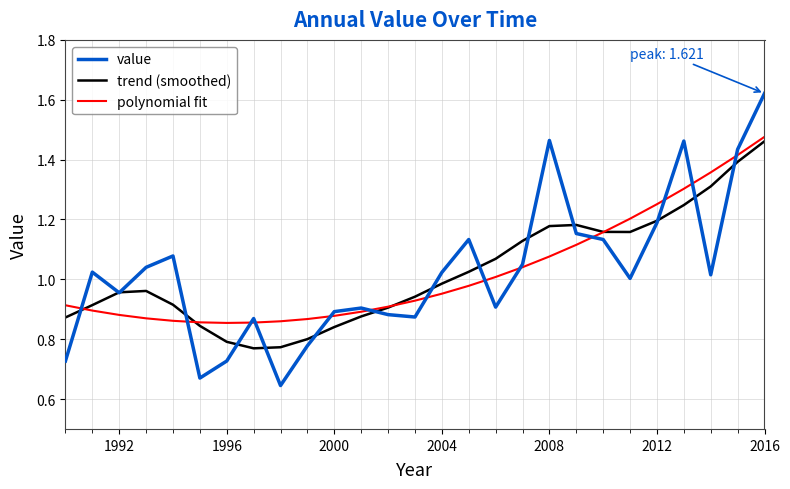

At how many categories does at least one series exceed 1?

16